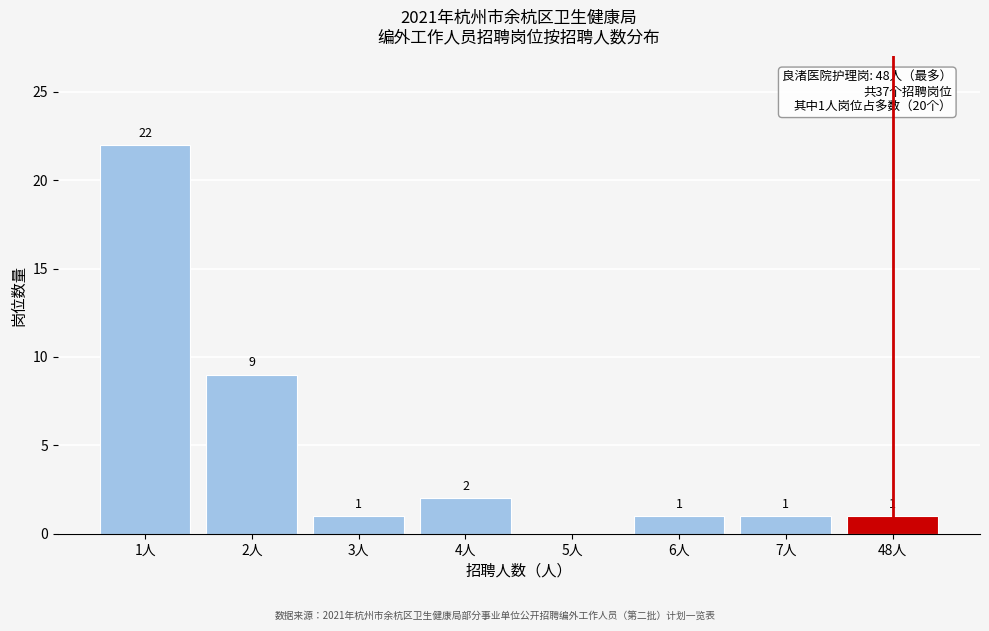

Reading left to right, what are all the values shown in this chart?

1人=22	2人=9	3人=1	4人=2	5人=0	6人=1	7人=1	48人=1